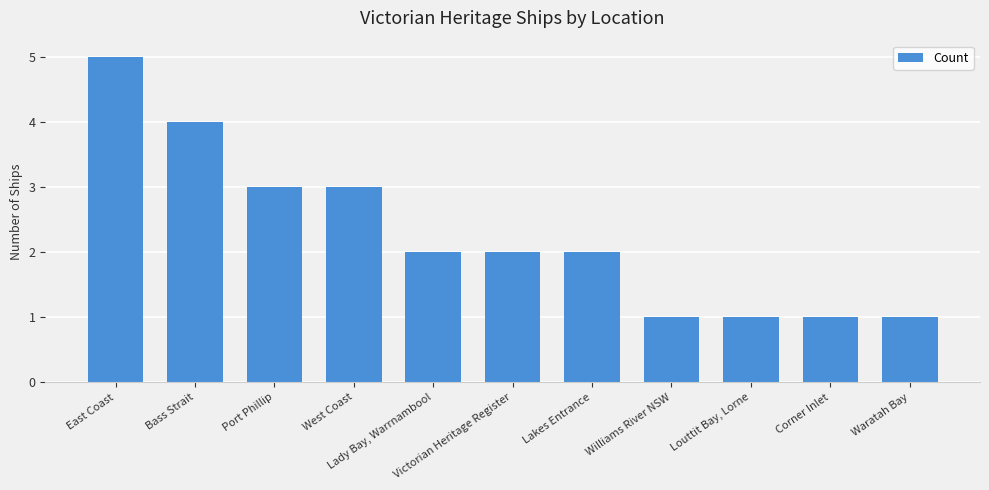

What is the minimum value shown in the chart?

1